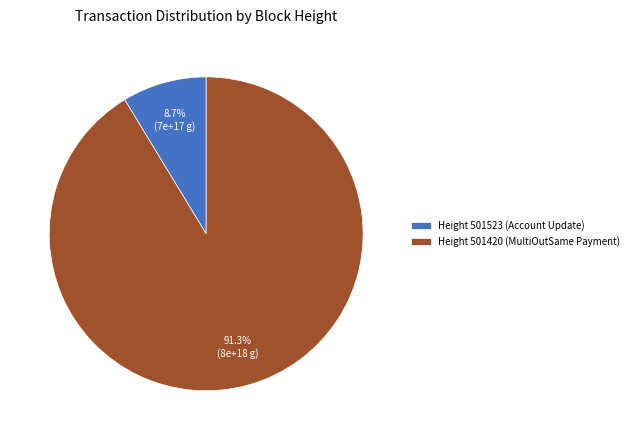

Rank the categories by value from lowest to highest.

Height 501523 (Account Update), Height 501420 (MultiOutSame Payment)